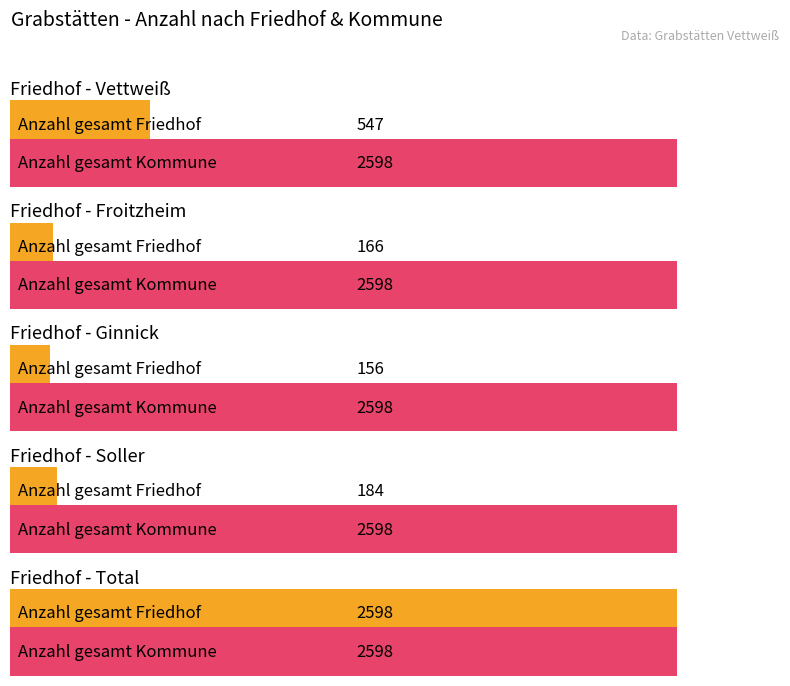

What is the maximum value for Anzahl gesamt Friedhof?

2598